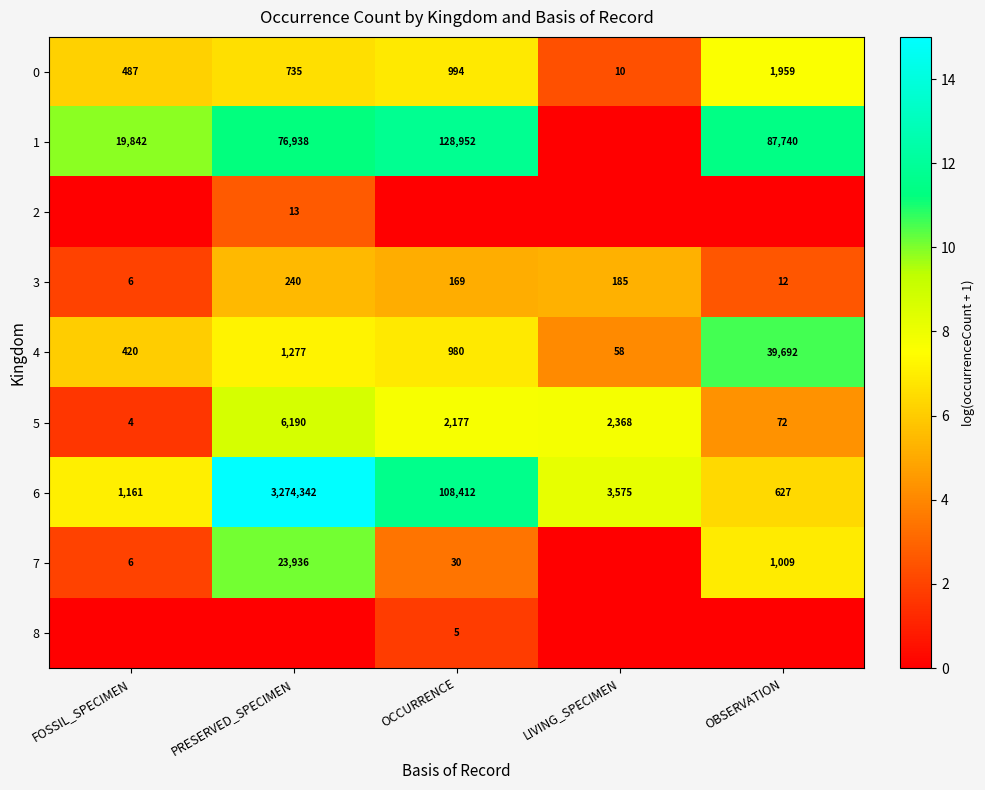

At which category is the sum across all series the highest?

PRESERVED_SPECIMEN